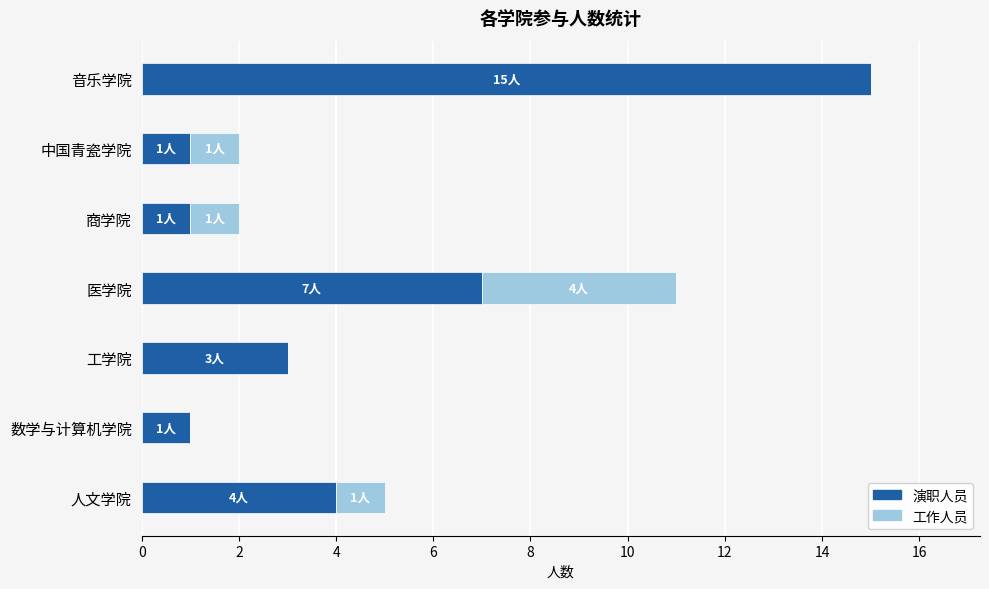

What is the sum of the 演职人员 values at 音乐学院 and 人文学院?

19